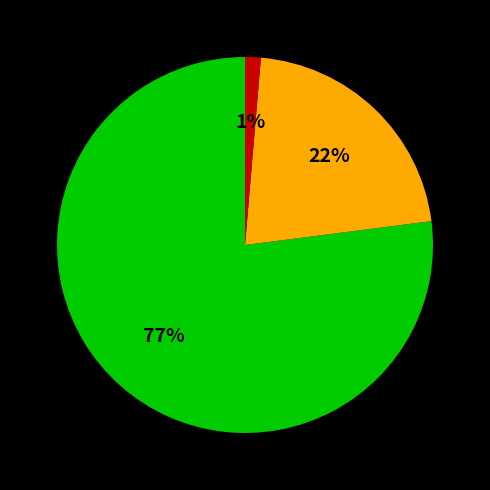

To the nearest percent, what is the difference between the largest and smallest slice percentages?

76%